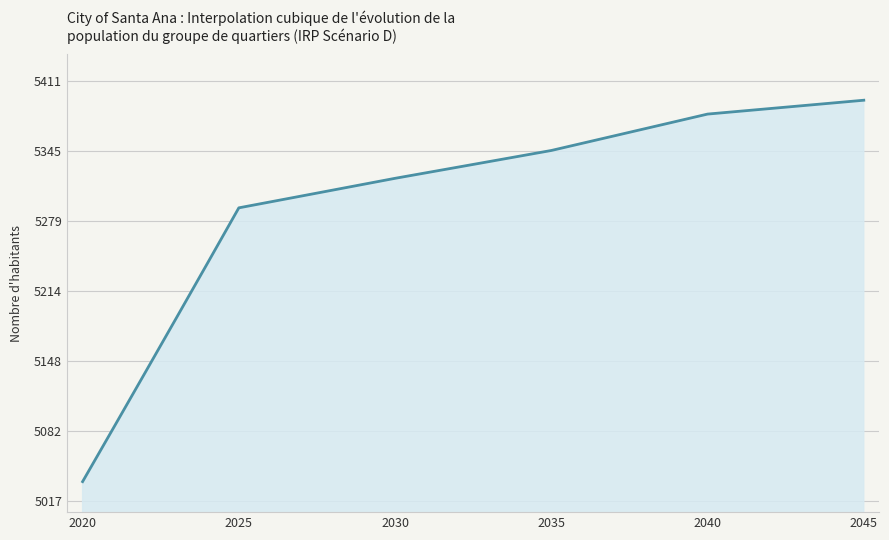

What is the average value?

5306.1